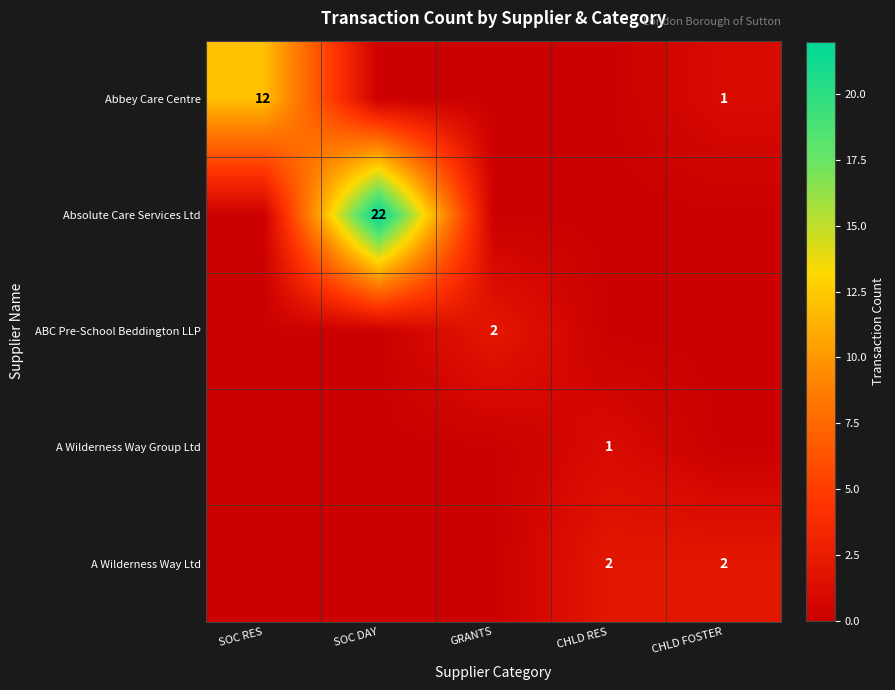

True or false: Abbey Care Centre has a value of 1 at CHLD FOSTER.

True